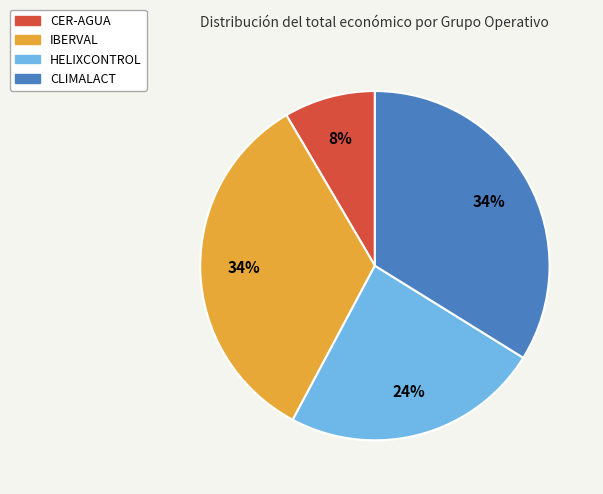

Does any single category account for the majority?

No